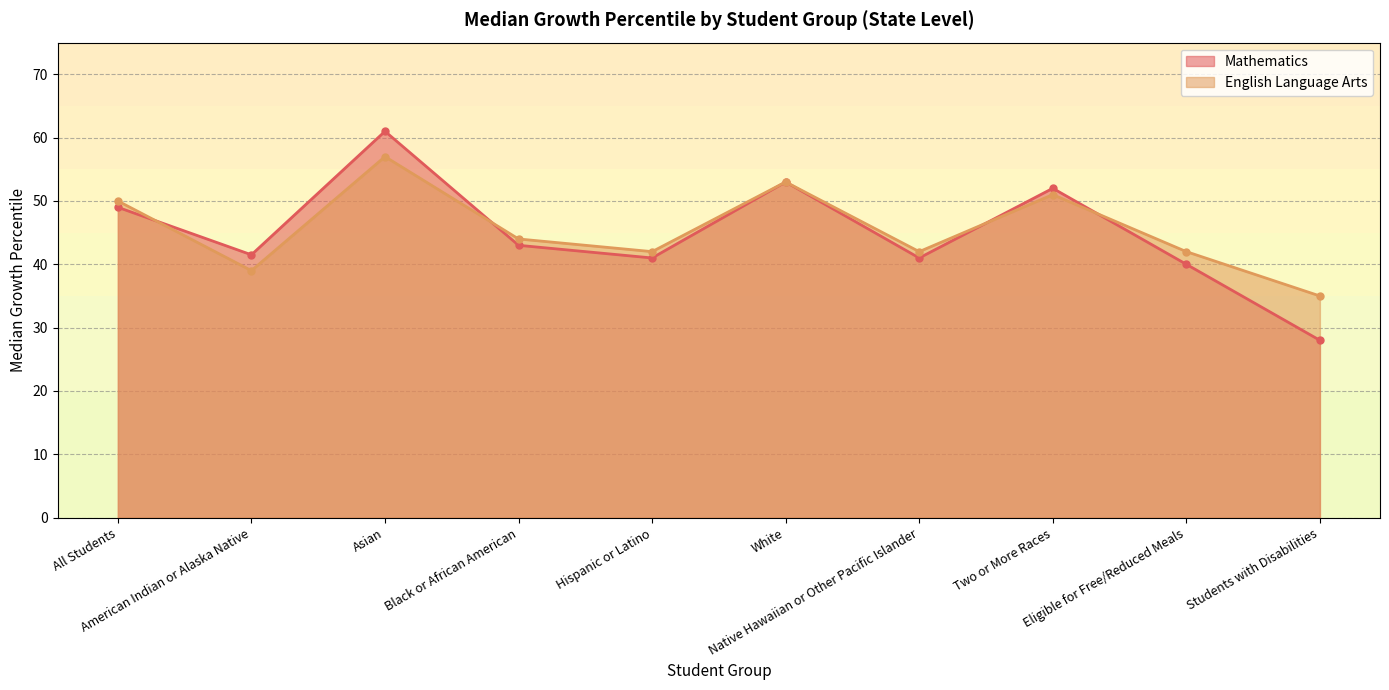

Which category has the lowest value in the English Language Arts series?

Students with Disabilities